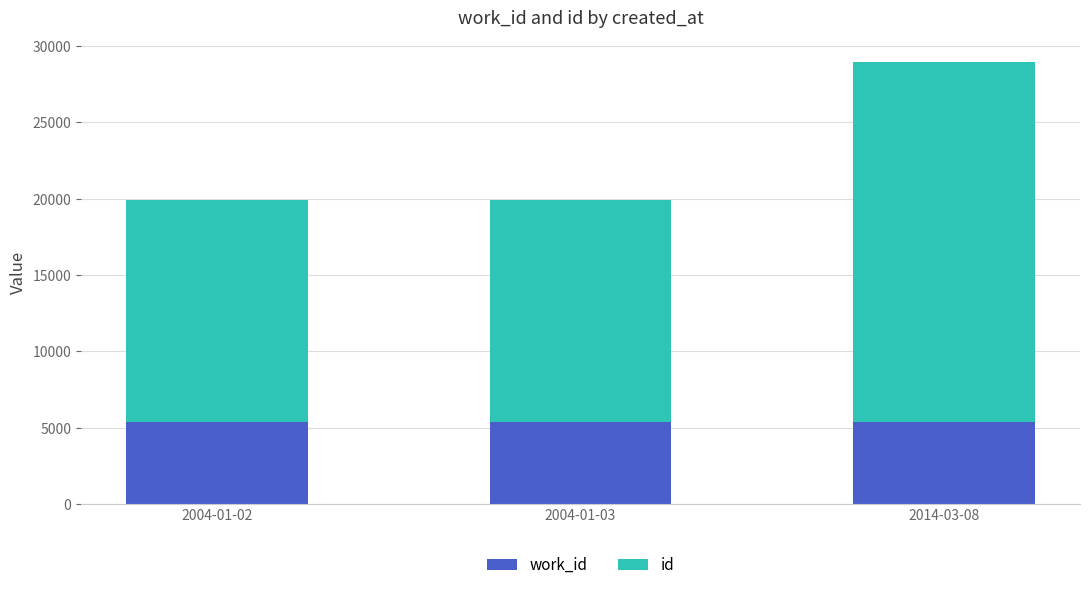

What is the total value across all series at 2014-03-08?

28922